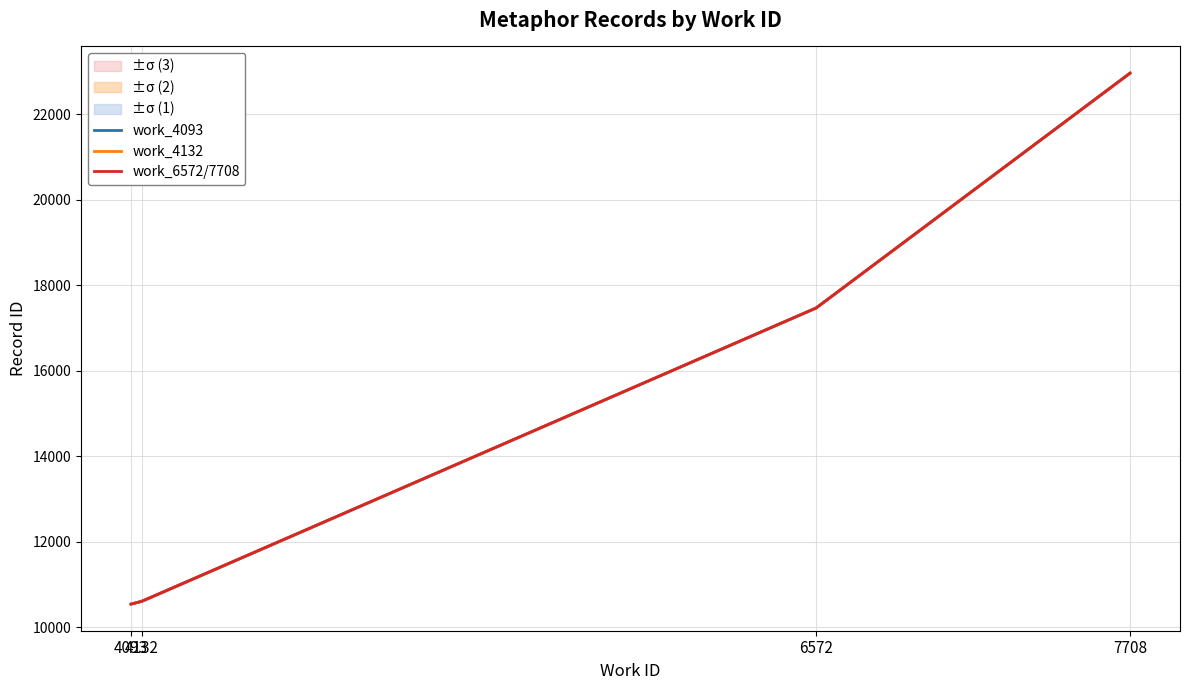

What is the average value of the work_6572/7708 series?

15396.0